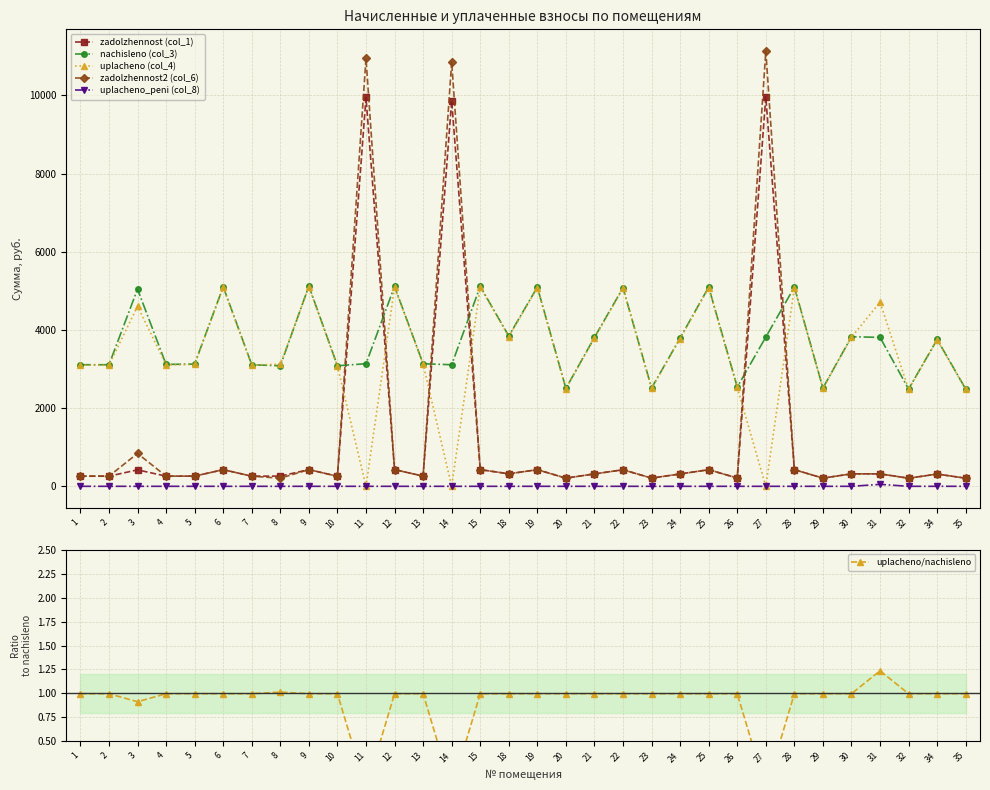

True or false: zadolzhennost2 (col_6) and nachisleno (col_3) intersect in this chart.

True